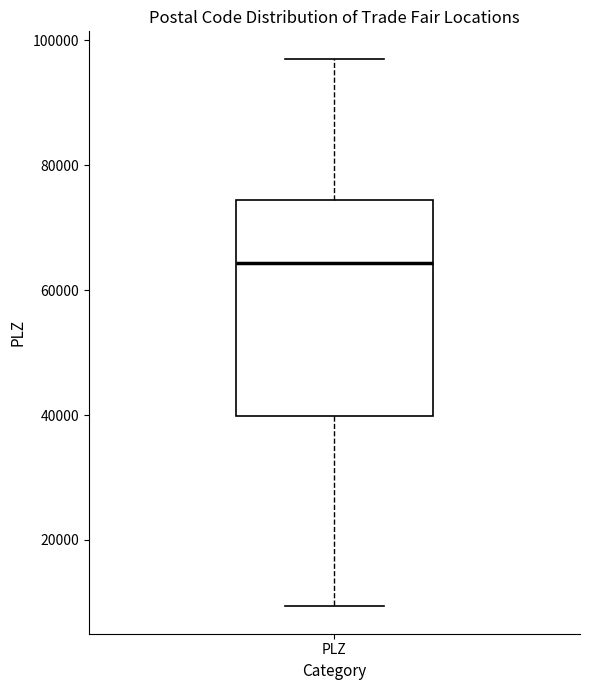

Read this box plot against the y-axis: the position of the median line, the range covered by the box, and the ends of both whiskers. The values are not printed on the chart, so give them approximately, as read against the axis.

median 64000, box 40000 to 74000, whiskers 10000 to 98000